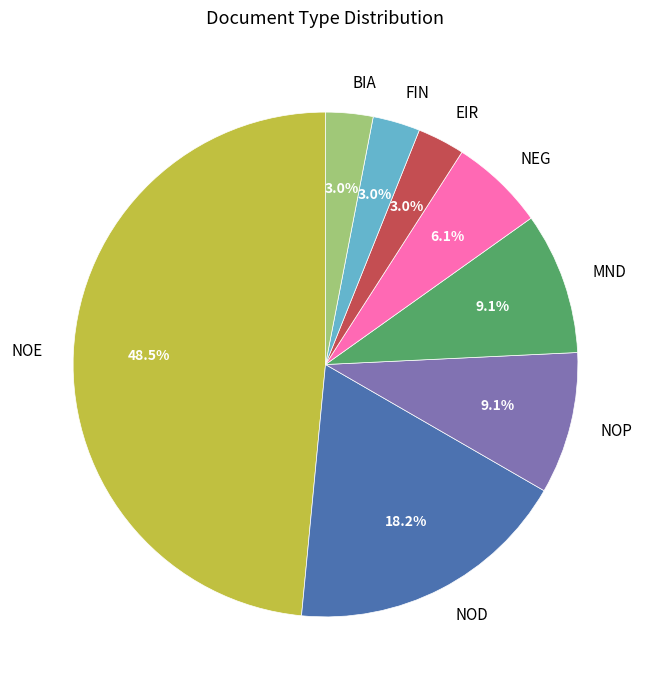

Which has a higher value, NEG or MND?

MND